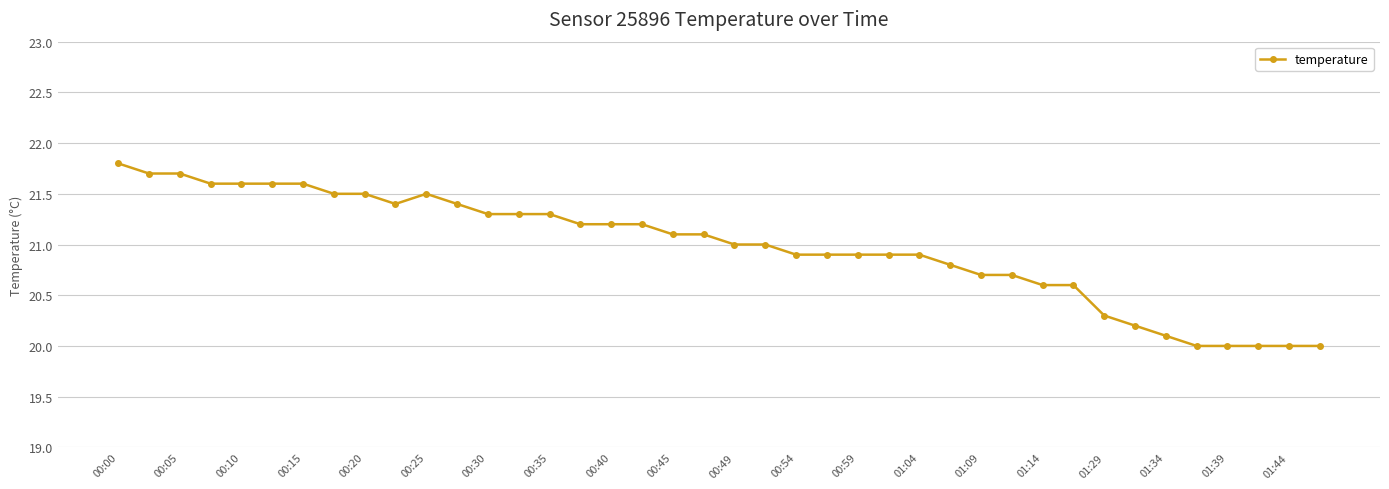

Reading left to right, list all the values displayed in this chart.

21.8	21.7	21.7	21.6	21.6	21.6	21.6	21.5	21.5	21.4	21.5	21.4	21.3	21.3	21.3	21.2	21.2	21.2	21.1	21.1	21.0	21.0	20.9	20.9	20.9	20.9	20.9	20.8	20.7	20.7	20.6	20.6	20.3	20.2	20.1	20.0	20.0	20.0	20.0	20.0